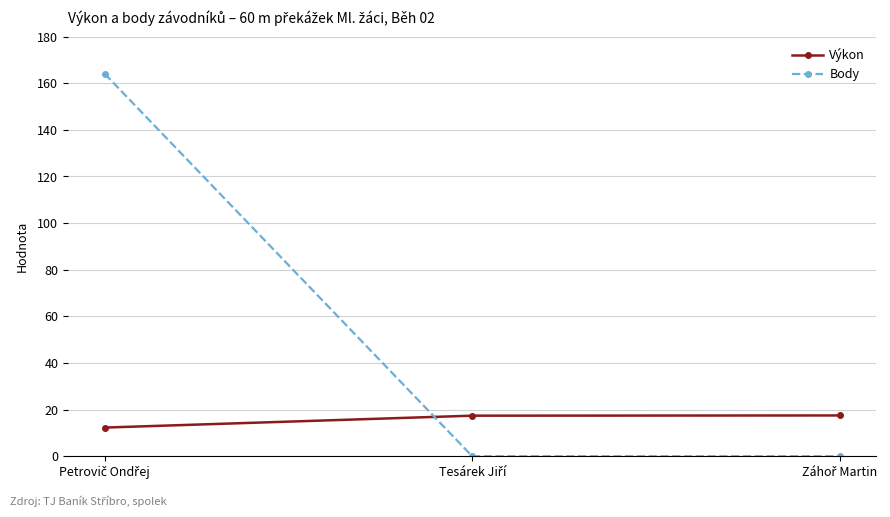

What is the difference between the maximum and minimum values in the Výkon series?

5.2